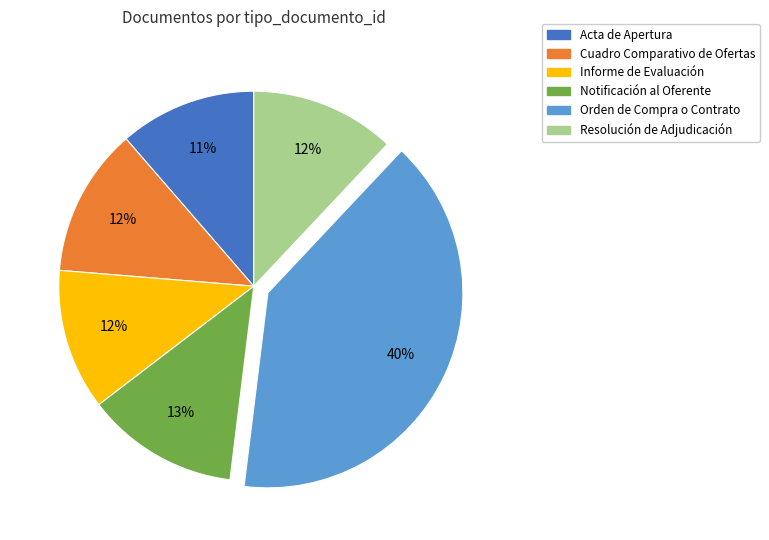

Is it true that Cuadro Comparativo de Ofertas is 19% of the pie?

False